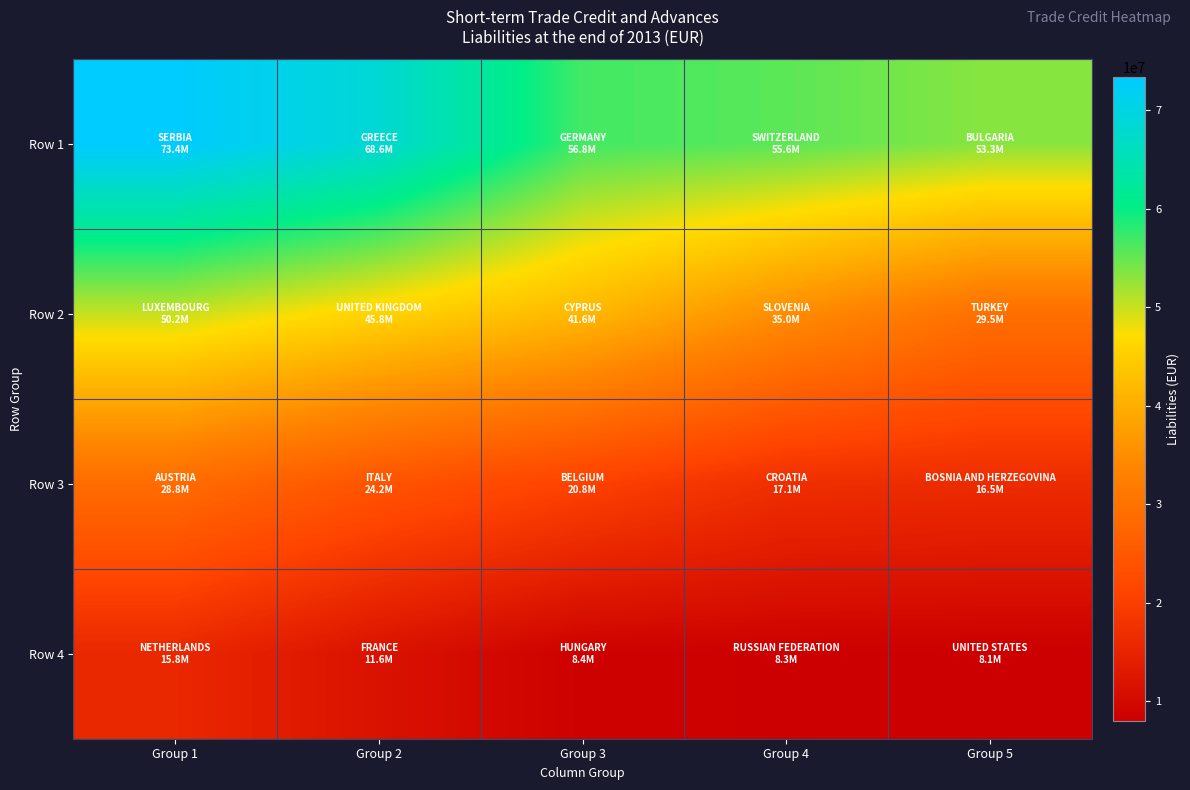

At how many categories does at least one series exceed 53564487?

4